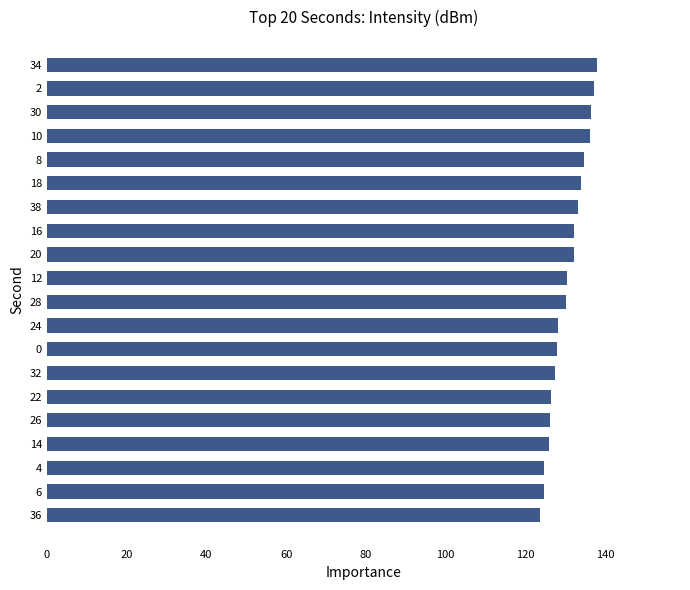

What is the sum of all values?

2611.1